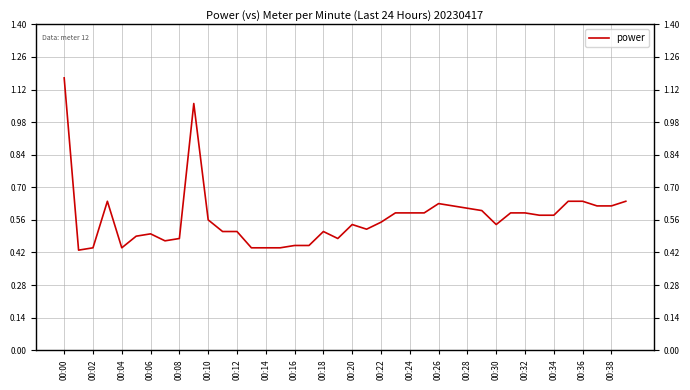

Is it true that the value at 00:36 is 0.6?

True